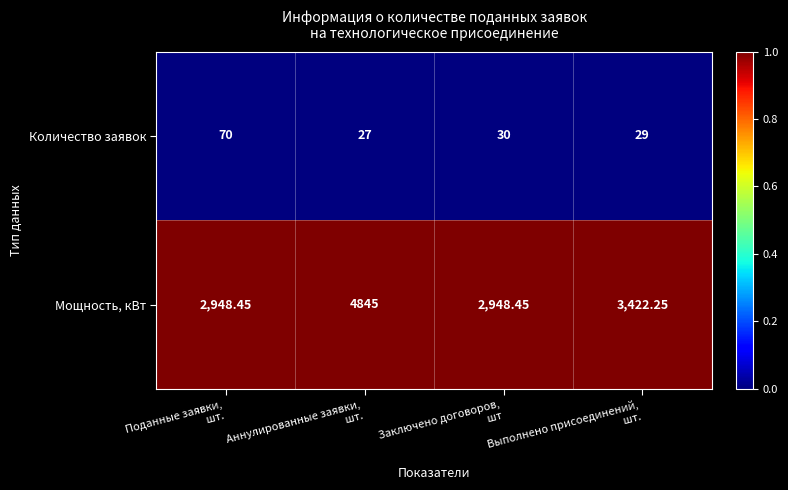

Rank the series by their average value, from highest to lowest.

Мощность, кВт, Количество заявок